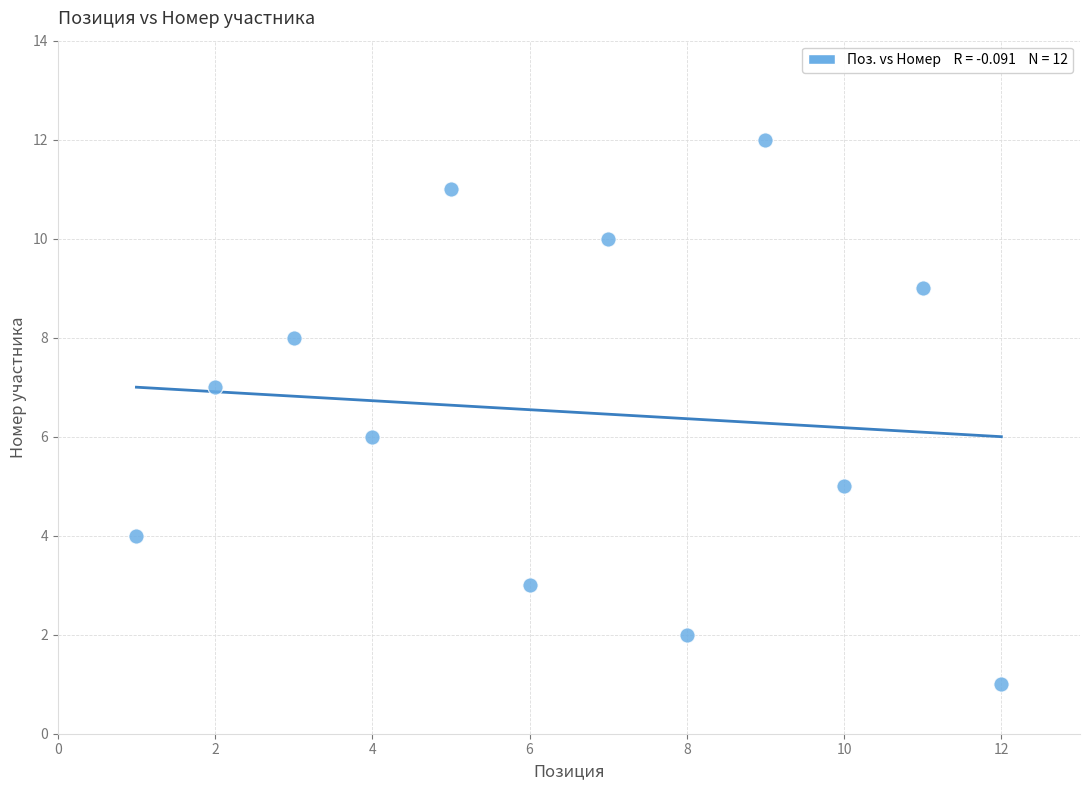

What is the average X value?

6